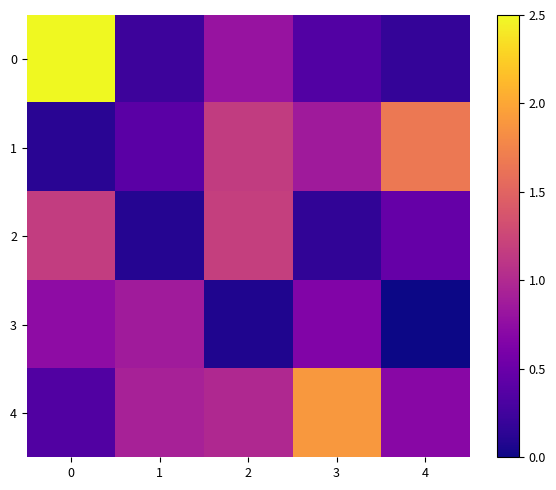

Reading left to right, extract all data points from this chart.

0: 0=2.5	1=0.2	2=0.8	3=0.4	4=0.2
1: 0=0.1	1=0.4	2=1.2	3=0.9	4=1.7
2: 0=1.2	1=0.1	2=1.2	3=0.2	4=0.5
3: 0=0.7	1=0.9	2=0.1	3=0.6	4=0.0
4: 0=0.3	1=0.9	2=1.0	3=1.9	4=0.7